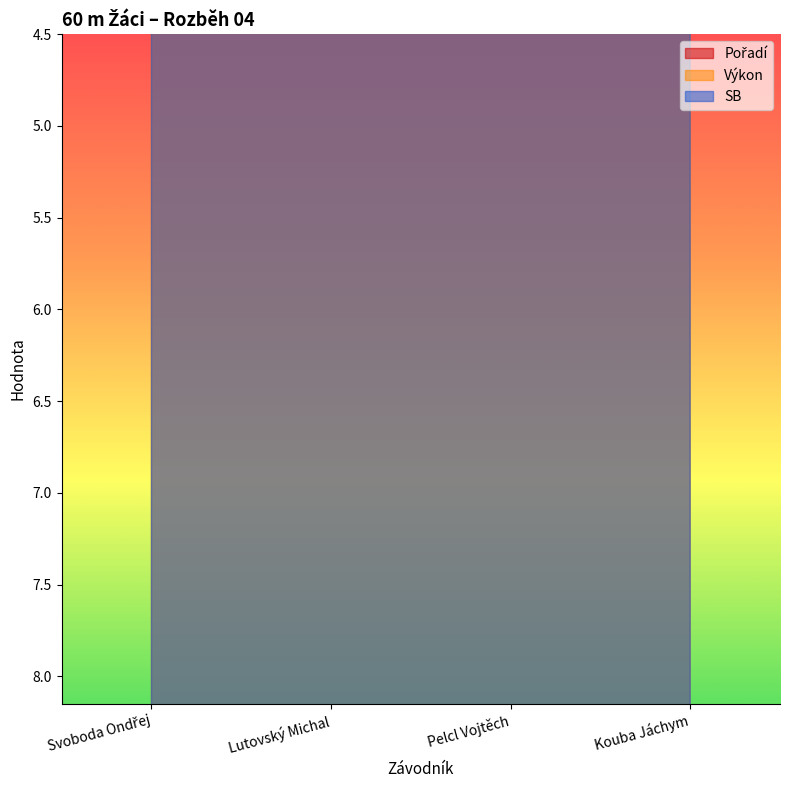

What position from the right is Kouba Jáchym?

1